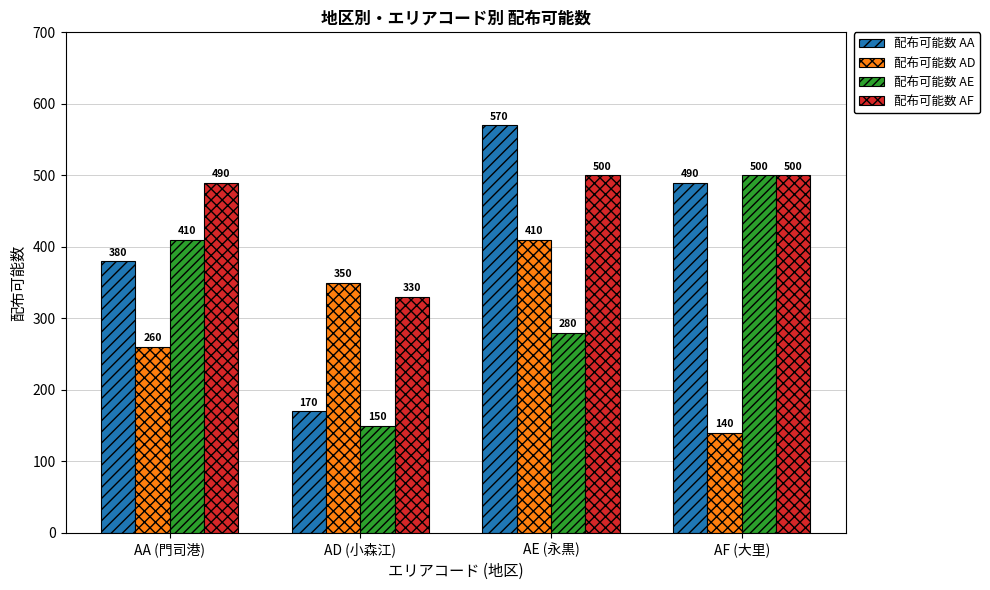

Reading right to left, what are all the values shown in this chart?

配布可能数 AA: AF (大里)=490	AE (永黒)=570	AD (小森江)=170	AA (門司港)=380
配布可能数 AD: AF (大里)=140	AE (永黒)=410	AD (小森江)=350	AA (門司港)=260
配布可能数 AE: AF (大里)=500	AE (永黒)=280	AD (小森江)=150	AA (門司港)=410
配布可能数 AF: AF (大里)=500	AE (永黒)=500	AD (小森江)=330	AA (門司港)=490